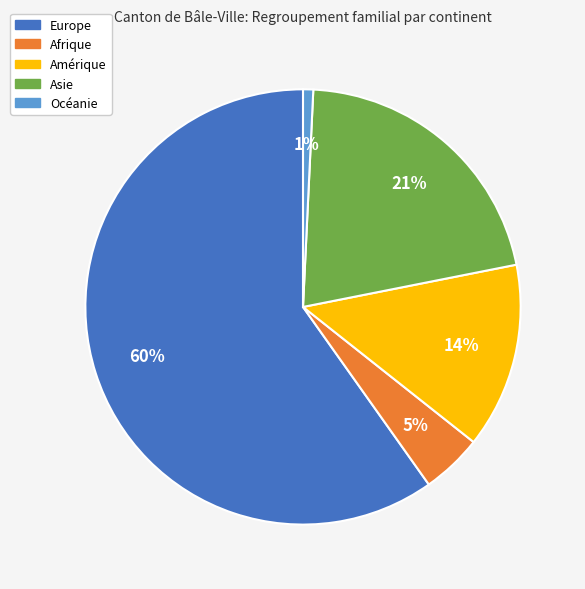

The Amérique slice represents 14% of the pie. True or false?

True